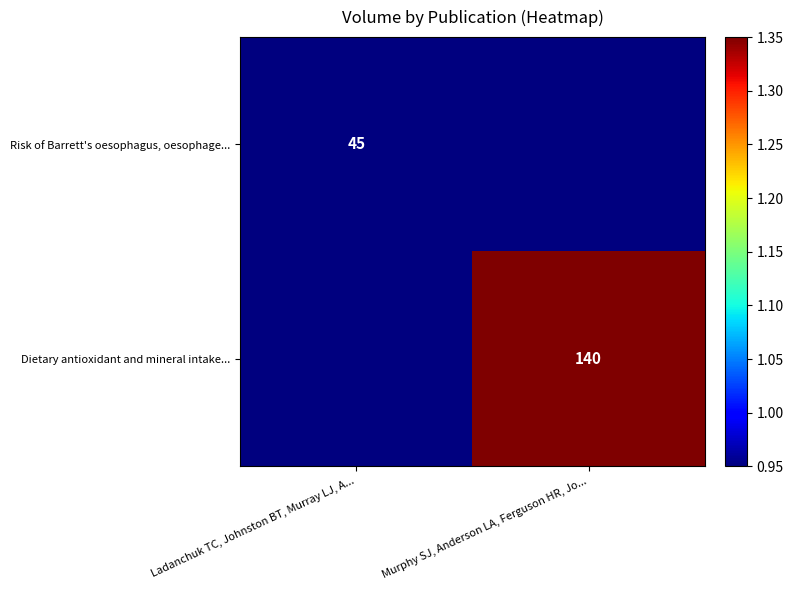

At which category is the sum across all series the highest?

Murphy SJ, Anderson LA, Ferguson HR, Jo...